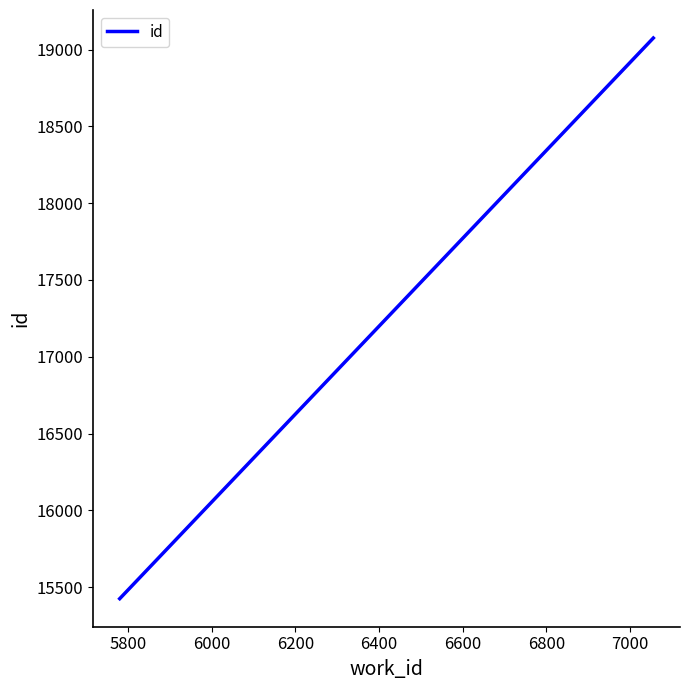

What is the difference between the second highest and minimum values?

3630